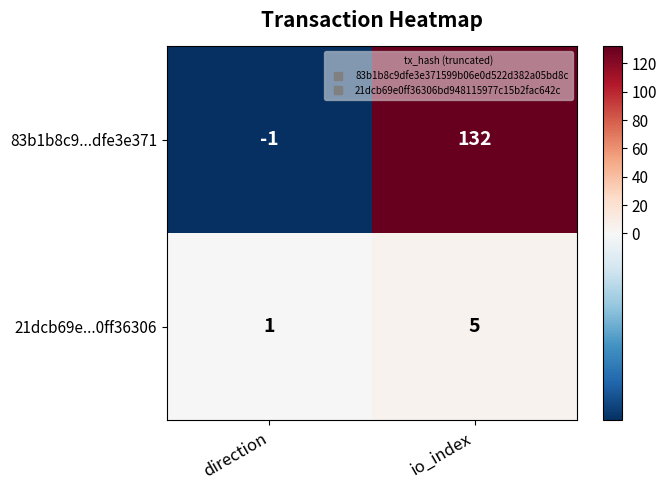

What is the difference between the 83b1b8c9...dfe3e371 values at io_index and direction?

133